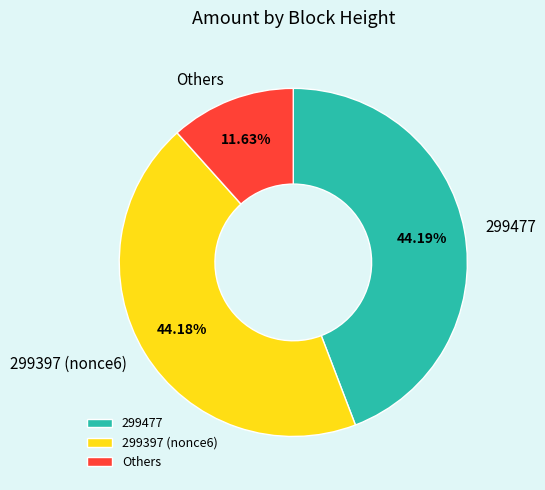

Approximately how many times larger is the value at Others compared to 299477?

0.3